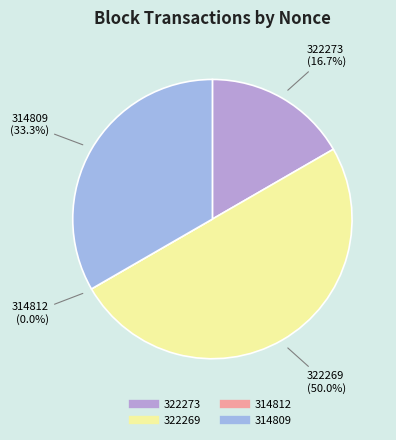

Which has a higher value, 314809 or 314812?

314809